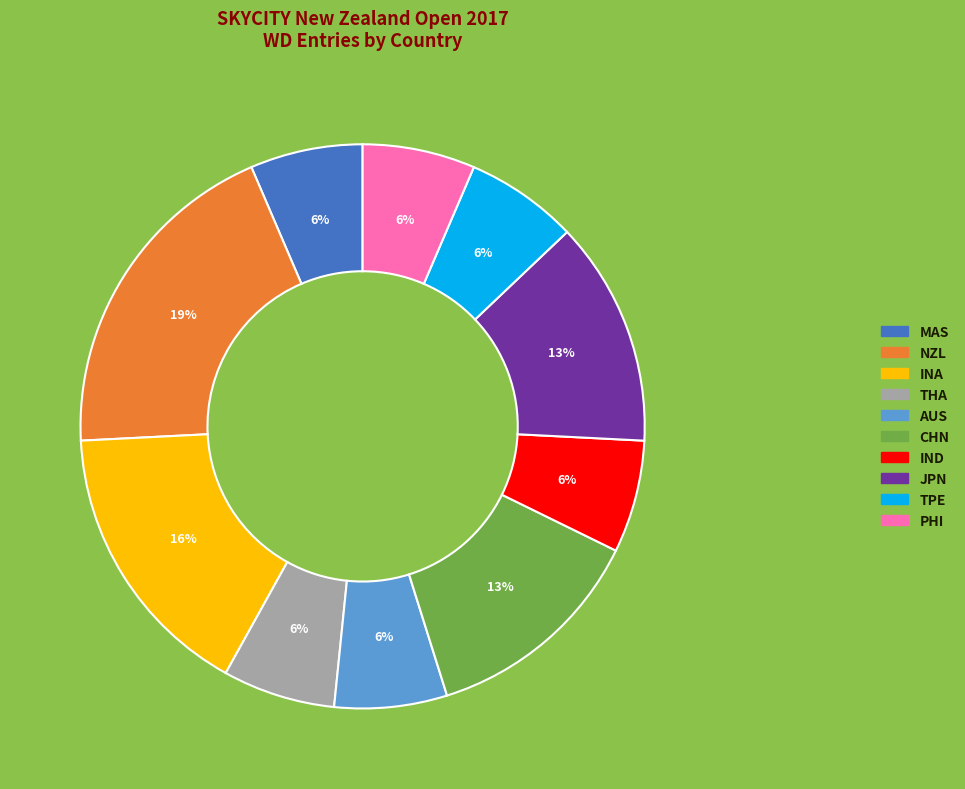

To the nearest percent, what percentage of the pie is JPN?

13%